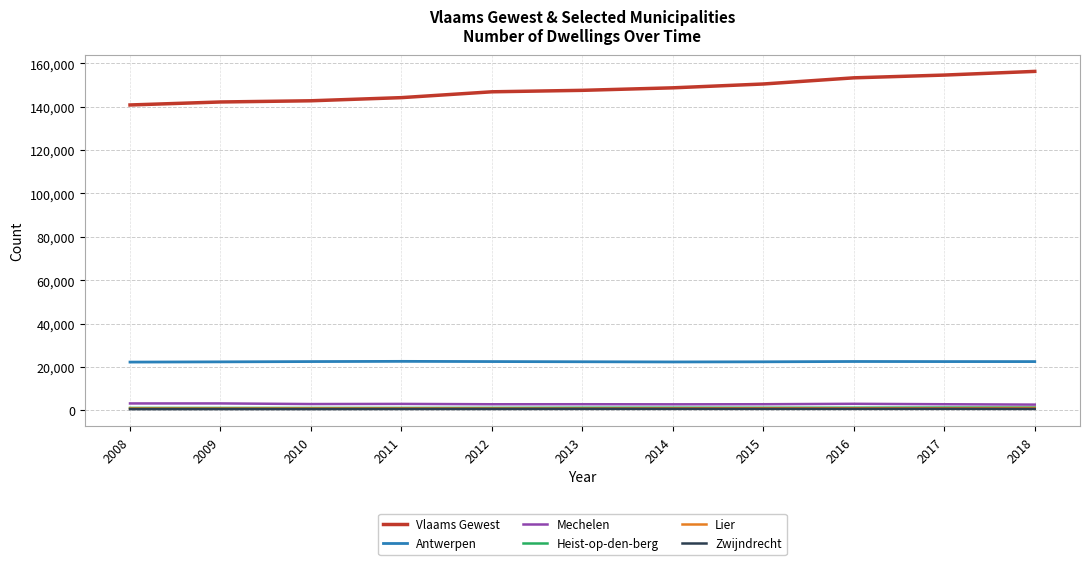

Between 2012 and 2016, which series saw the biggest shift?

Vlaams Gewest